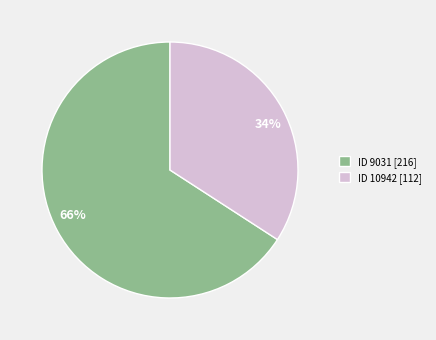

Between ID 9031 [216] and ID 10942 [112], which is larger?

ID 9031 [216]